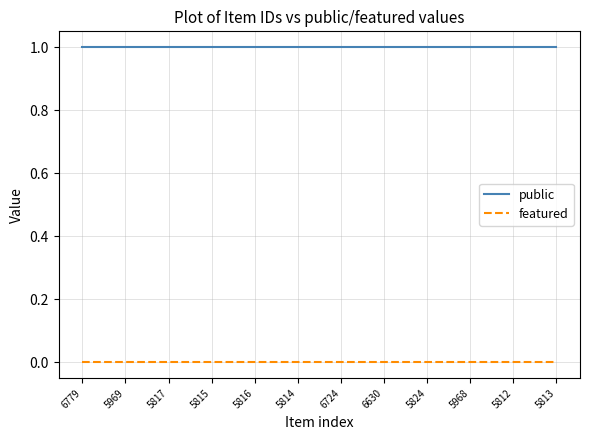

Reading left to right, transcribe all the data shown in this chart.

public: 6779=1	5969=1	5817=1	5815=1	5816=1	5814=1	6724=1	6630=1	5824=1	5968=1	5812=1	5813=1
featured: 6779=0	5969=0	5817=0	5815=0	5816=0	5814=0	6724=0	6630=0	5824=0	5968=0	5812=0	5813=0